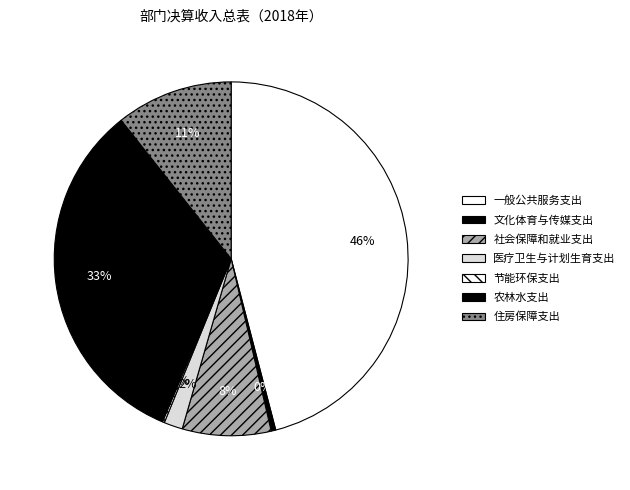

What is the smallest slice in the pie chart?

节能环保支出